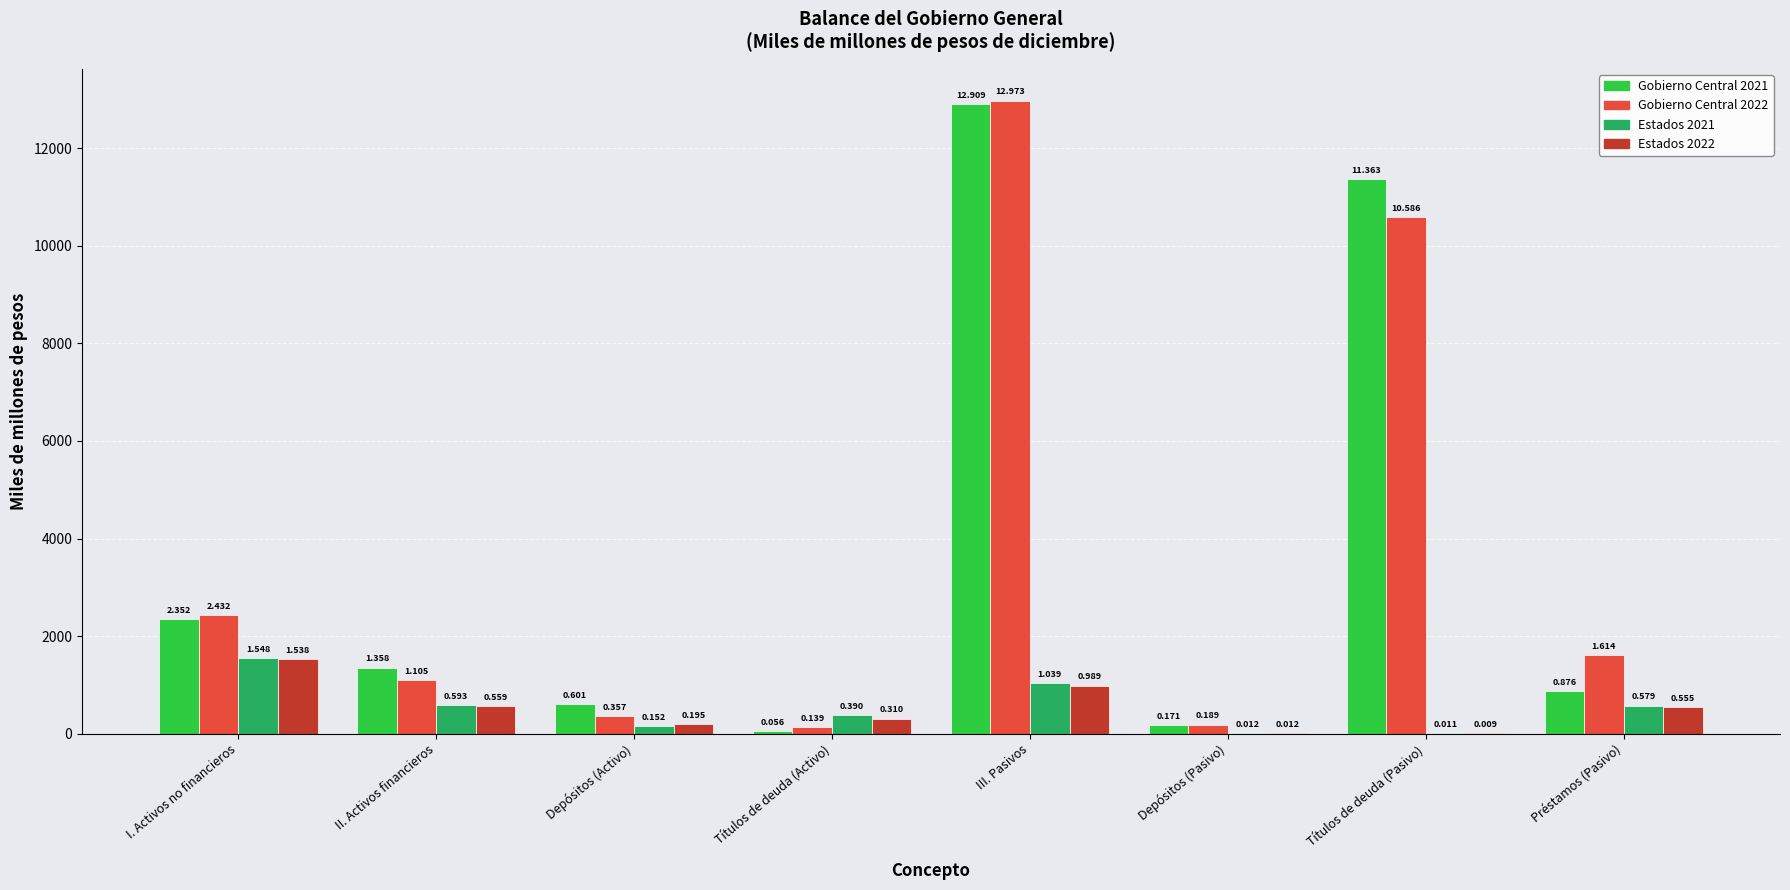

How many groups of bars are there?

8